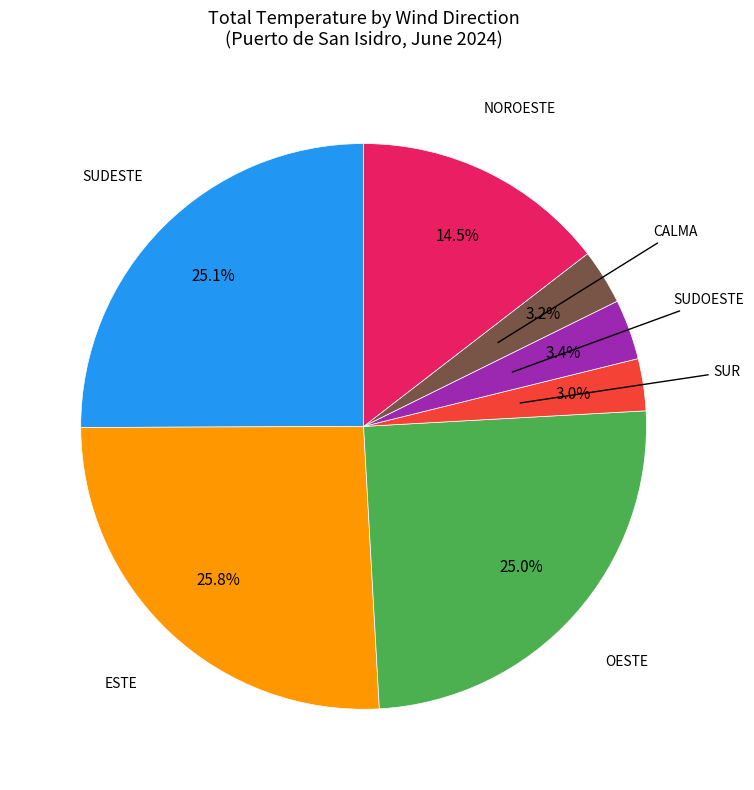

Does any single category account for the majority?

No